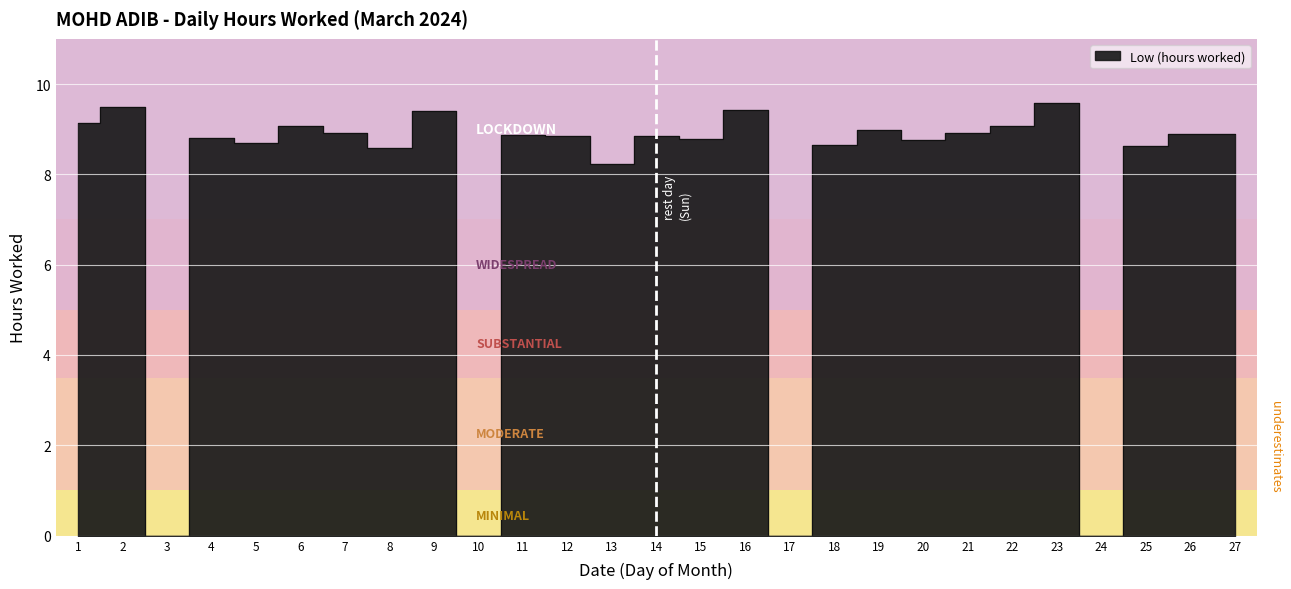

Count the number of values greater than 8.

23